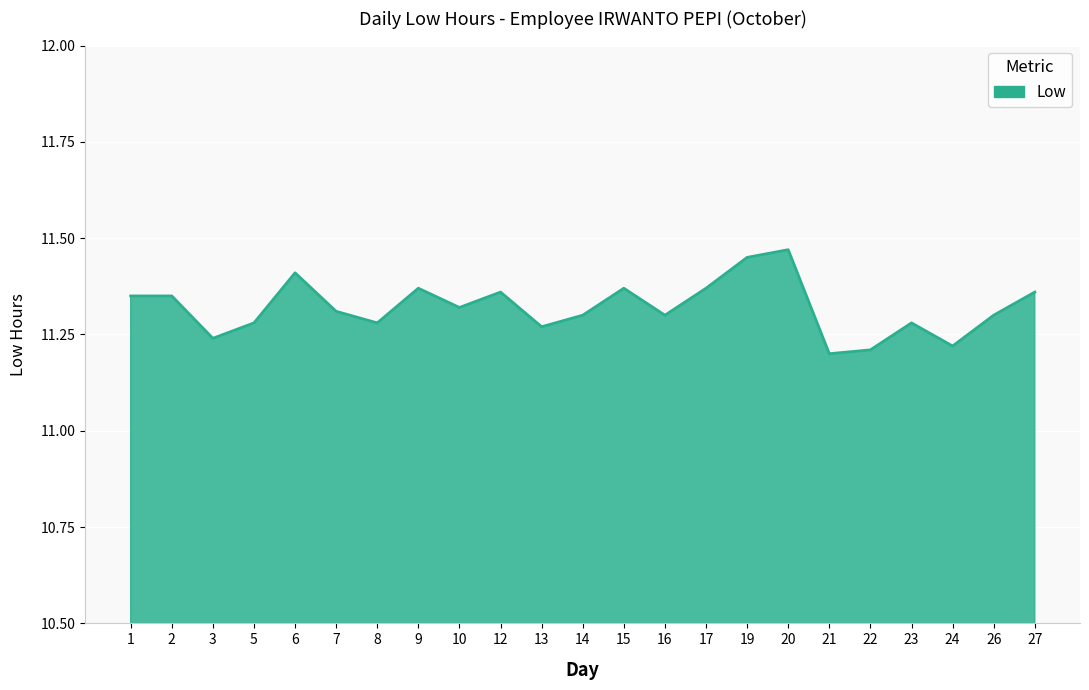

What is the difference between the maximum and minimum values?

0.3